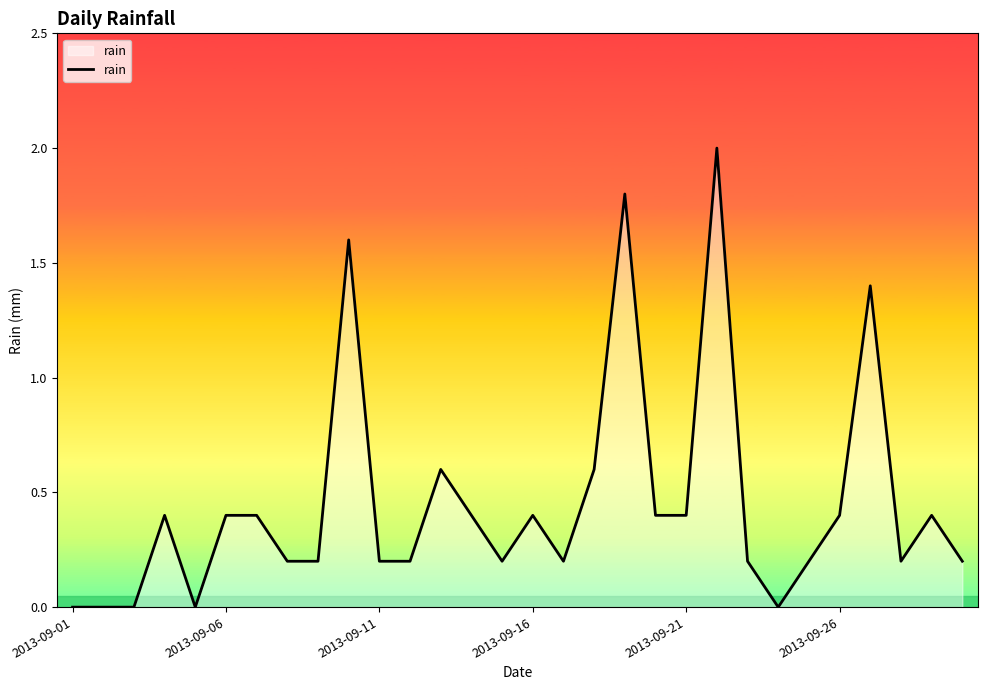

What is the maximum value shown in the chart?

2.0